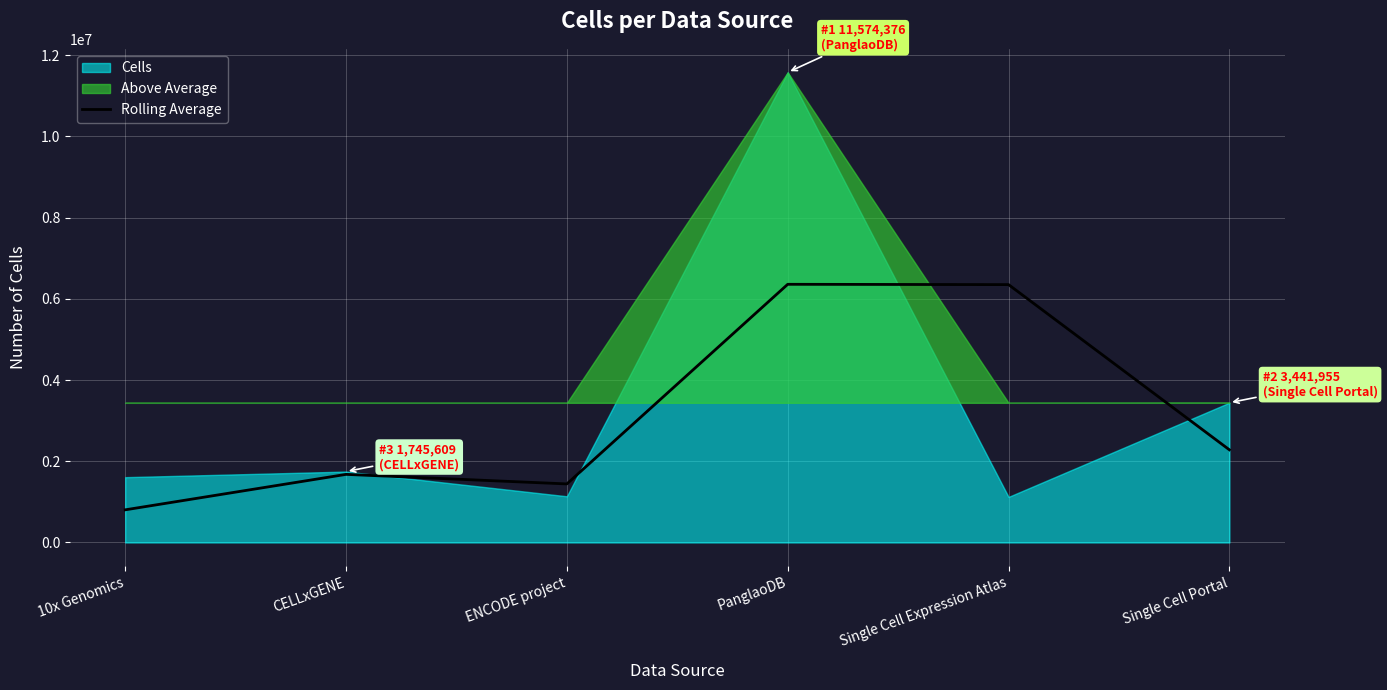

What is the approximate value of Rolling Average at CELLxGENE?

1676798.5